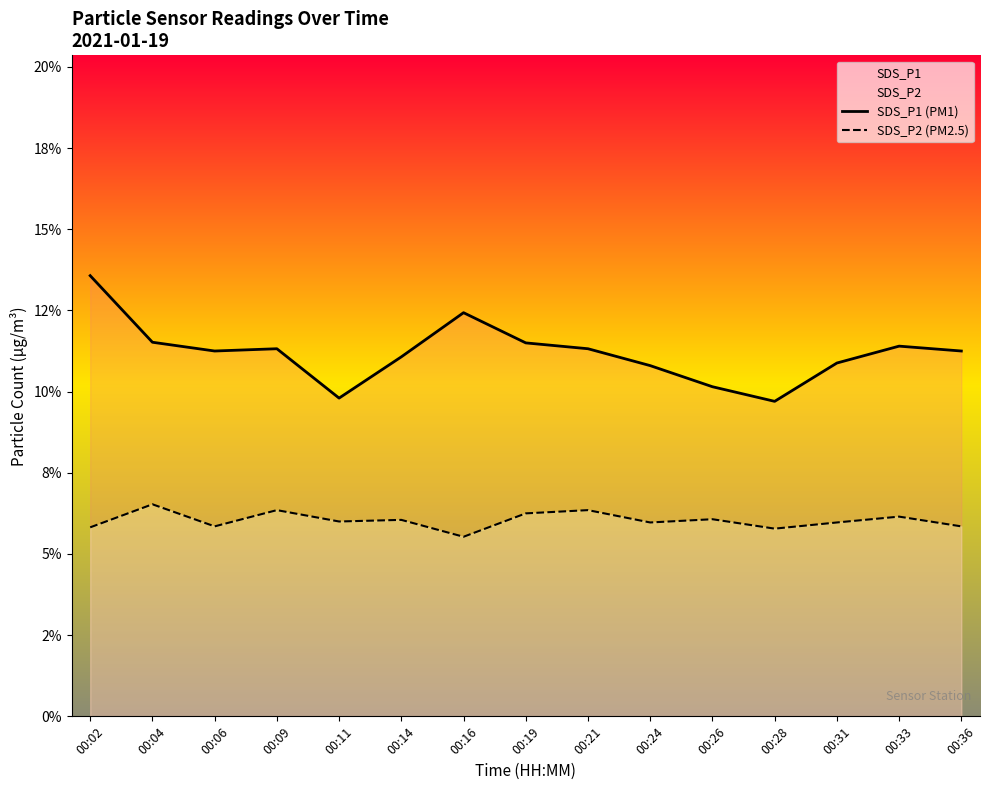

Does the chart display data point markers on the line(s)?

No